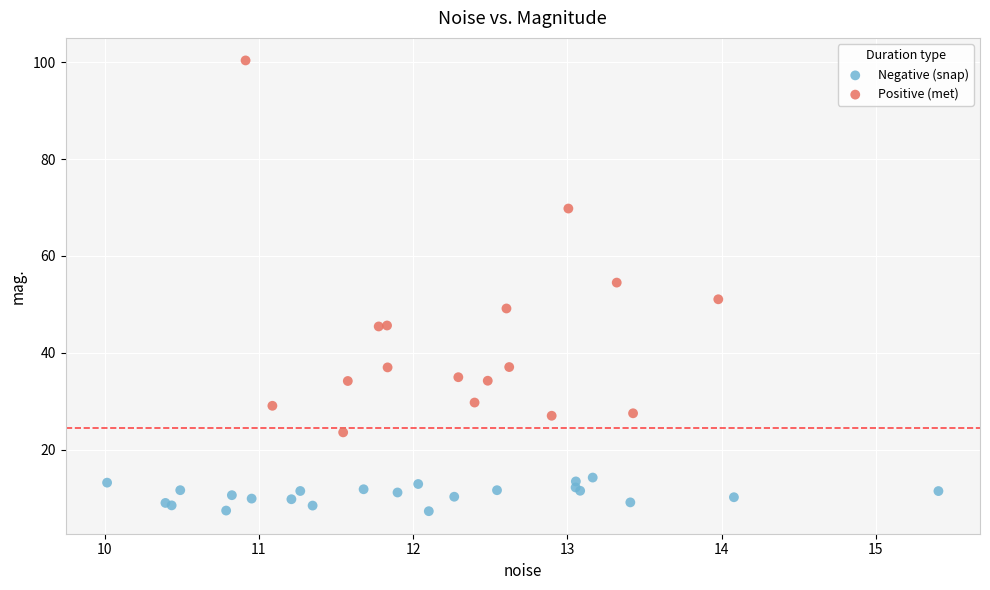

Which series has the largest Y range (max minus min)?

Positive (met)